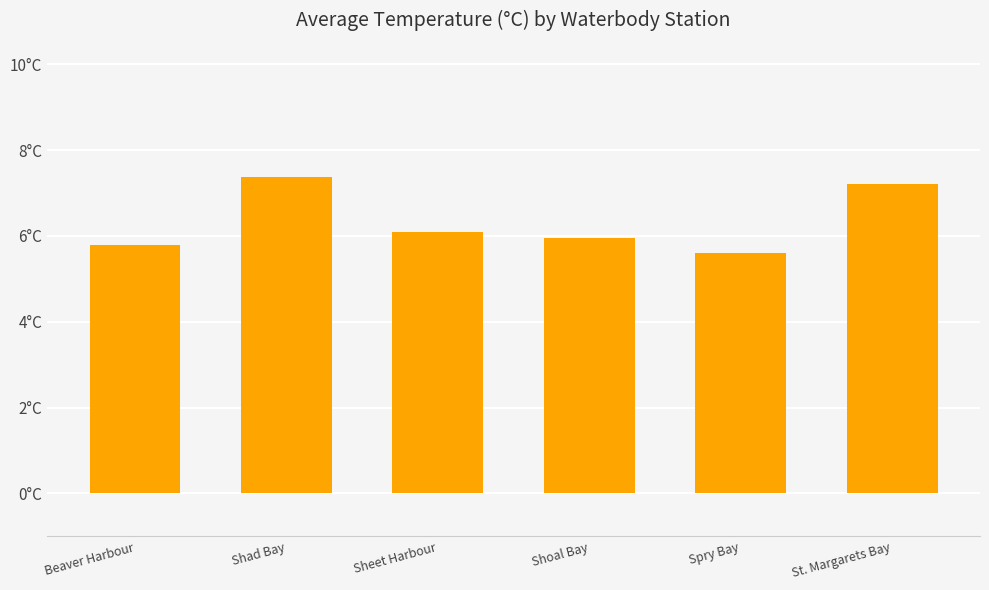

Is it true that the value at St. Margarets Bay is 7.2?

True